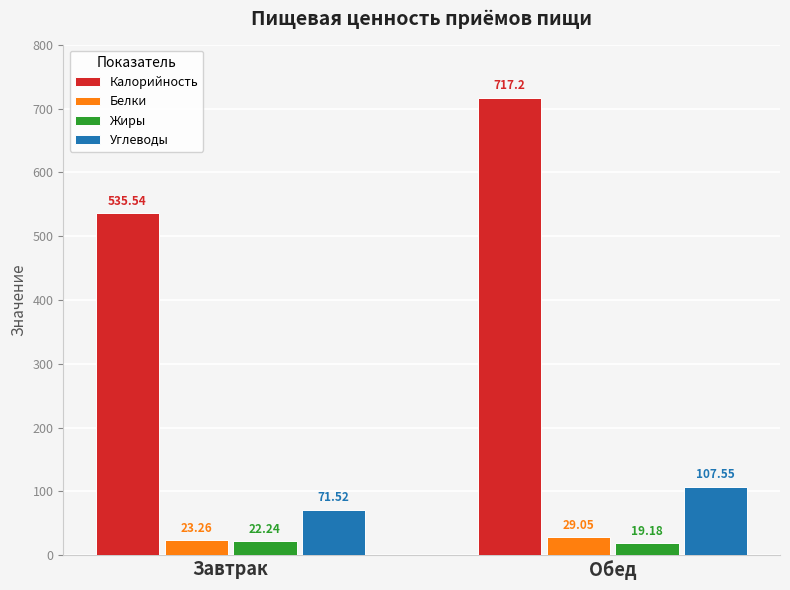

How many values in the Жиры series are below 22?

1